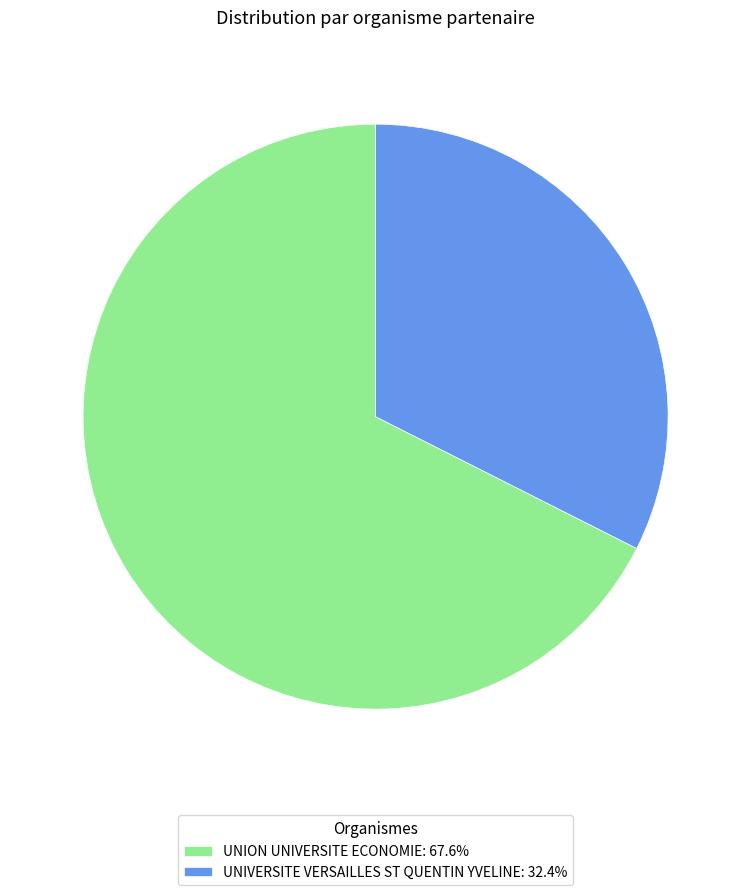

Combined, do UNIVERSITE VERSAILLES ST QUENTIN YVELINE: 32.4% and UNION UNIVERSITE ECONOMIE: 67.6% account for over 50%?

Yes